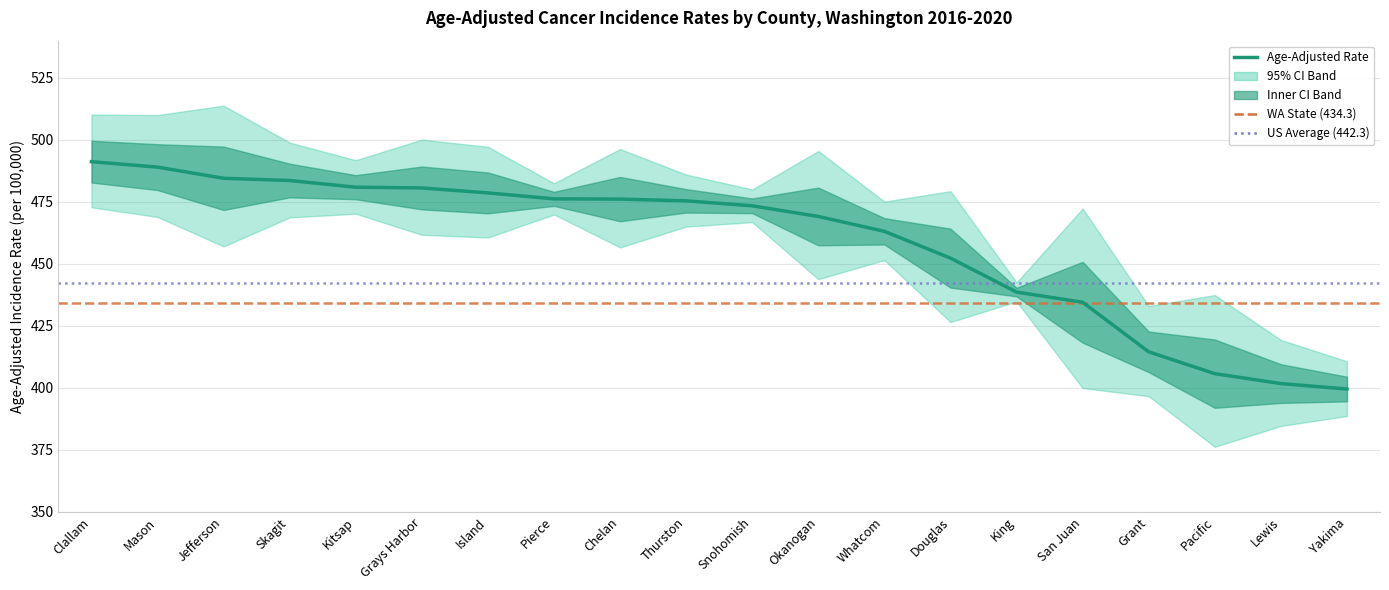

Where does the Upper CI series first go above 486?

Clallam